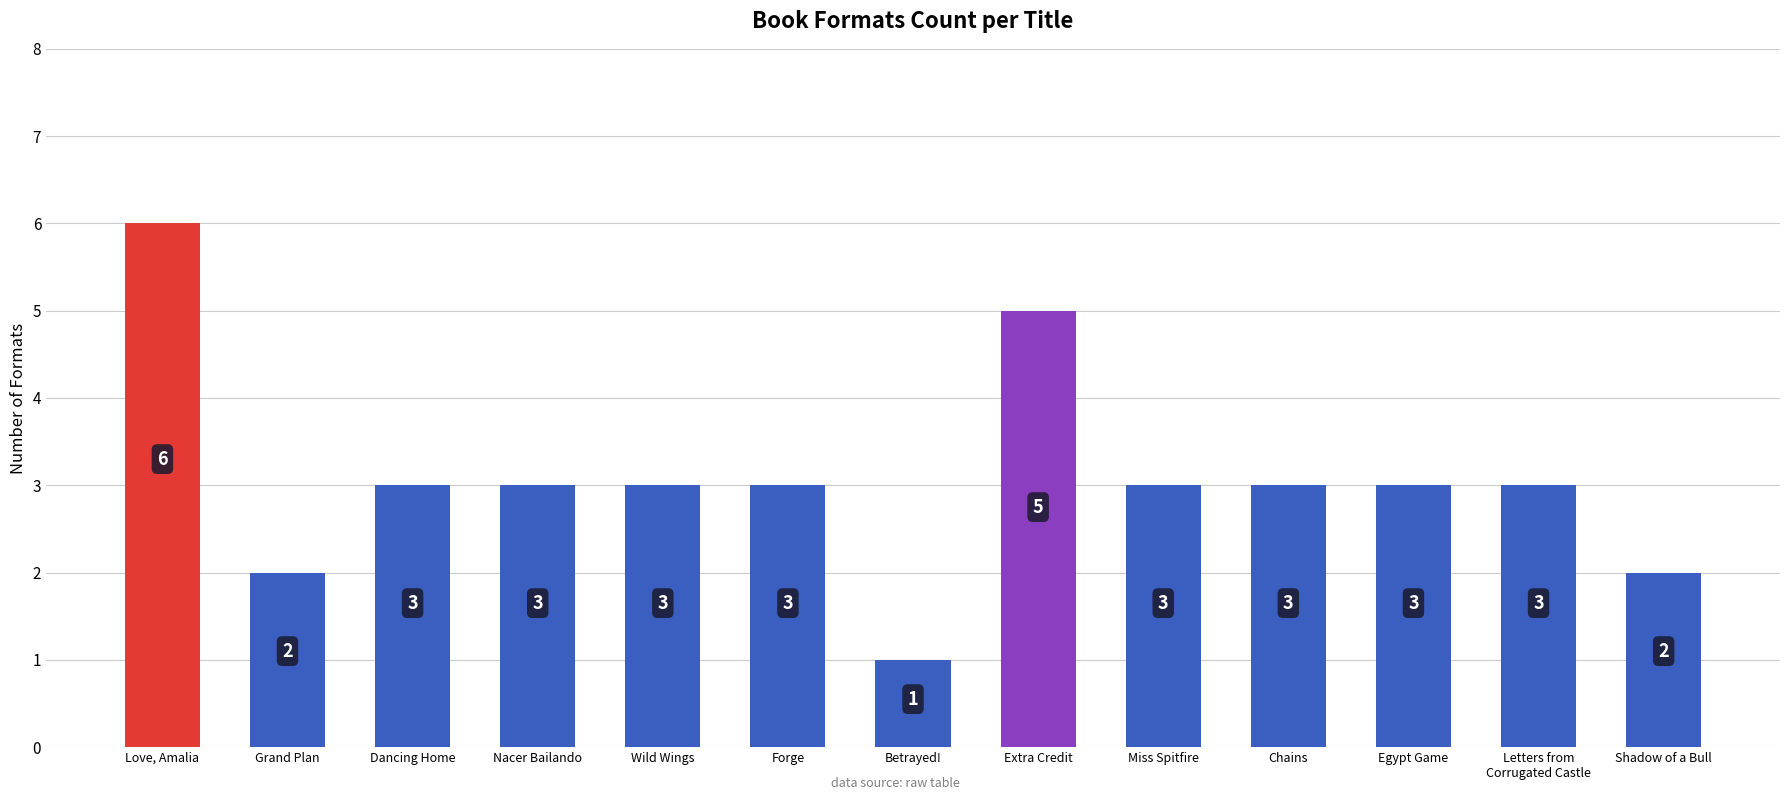

Reading right to left, what are all the values shown in this chart?

Shadow of a Bull=2	Letters from
Corrugated Castle=3	Egypt Game=3	Chains=3	Miss Spitfire=3	Extra Credit=5	Betrayed!=1	Forge=3	Wild Wings=3	Nacer Bailando=3	Dancing Home=3	Grand Plan=2	Love, Amalia=6